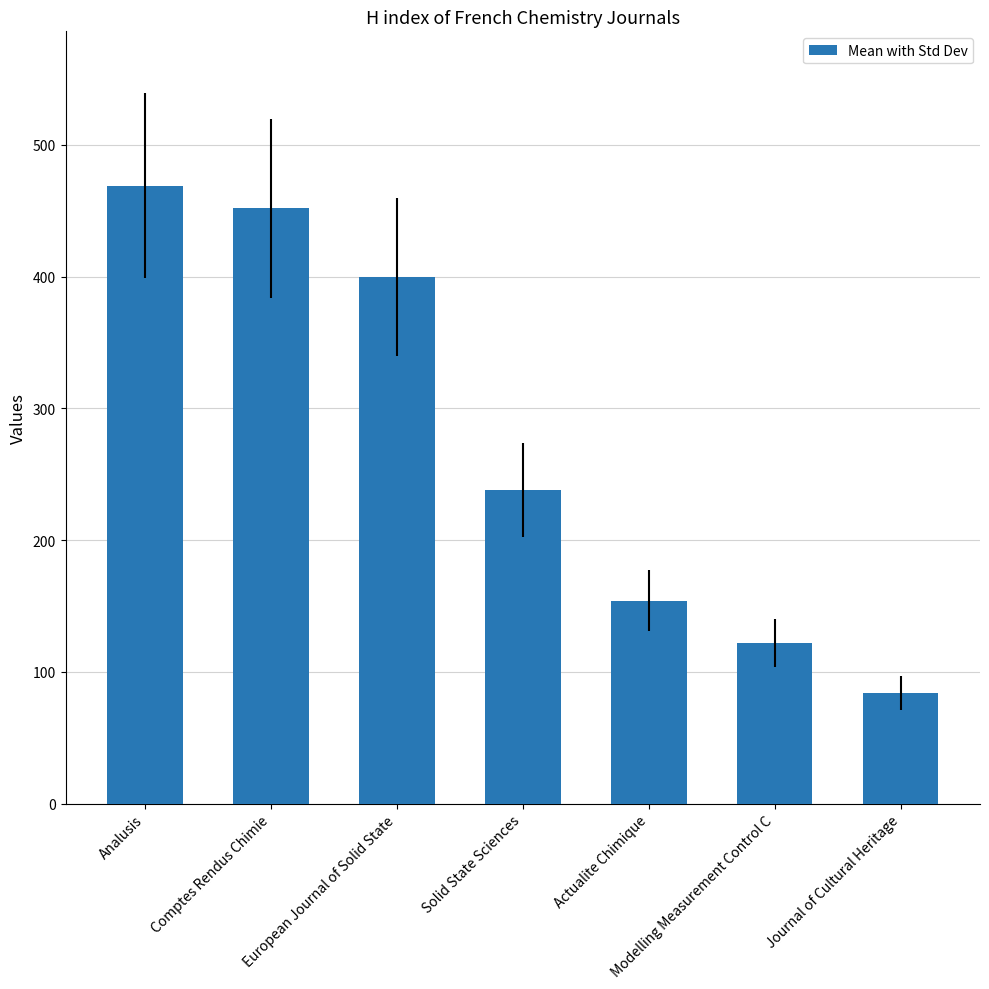

List the labels in order of value, largest first.

Analusis, Comptes Rendus Chimie, European Journal of Solid State, Solid State Sciences, Actualite Chimique, Modelling Measurement Control C, Journal of Cultural Heritage